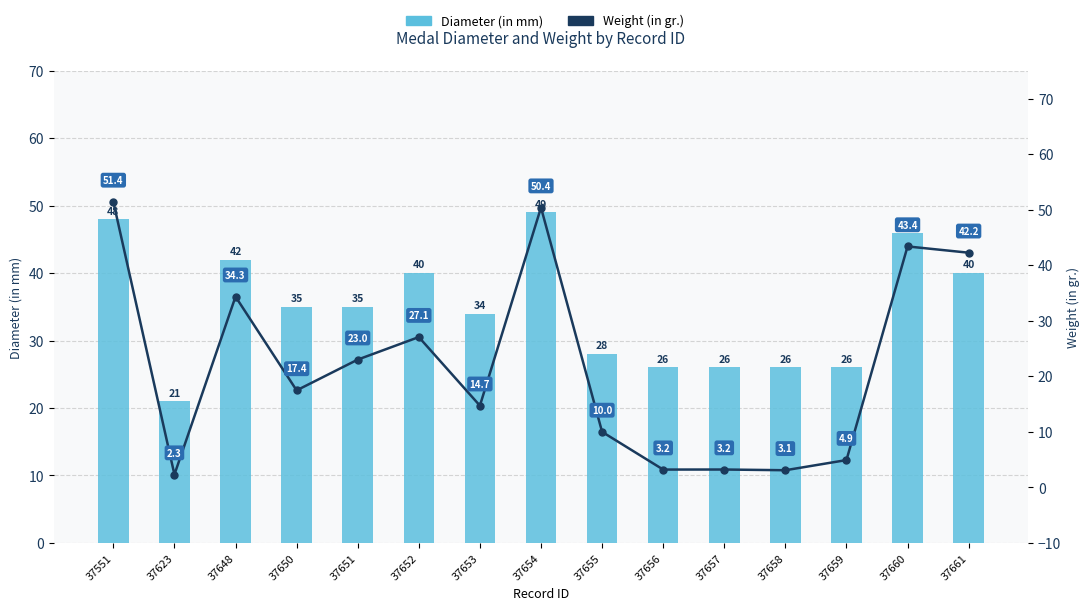

Reading right to left, extract all data points from this chart.

Diameter (in mm): 37661=40.0	37660=46.0	37659=26.0	37658=26.0	37657=26.0	37656=26.0	37655=28.0	37654=49.0	37653=34.0	37652=40.0	37651=35.0	37650=35.0	37648=42.0	37623=21.0	37551=48.0
Weight (in gr.): 37661=42.2	37660=43.4	37659=4.9	37658=3.1	37657=3.2	37656=3.2	37655=10.0	37654=50.4	37653=14.7	37652=27.1	37651=23.0	37650=17.4	37648=34.3	37623=2.3	37551=51.4